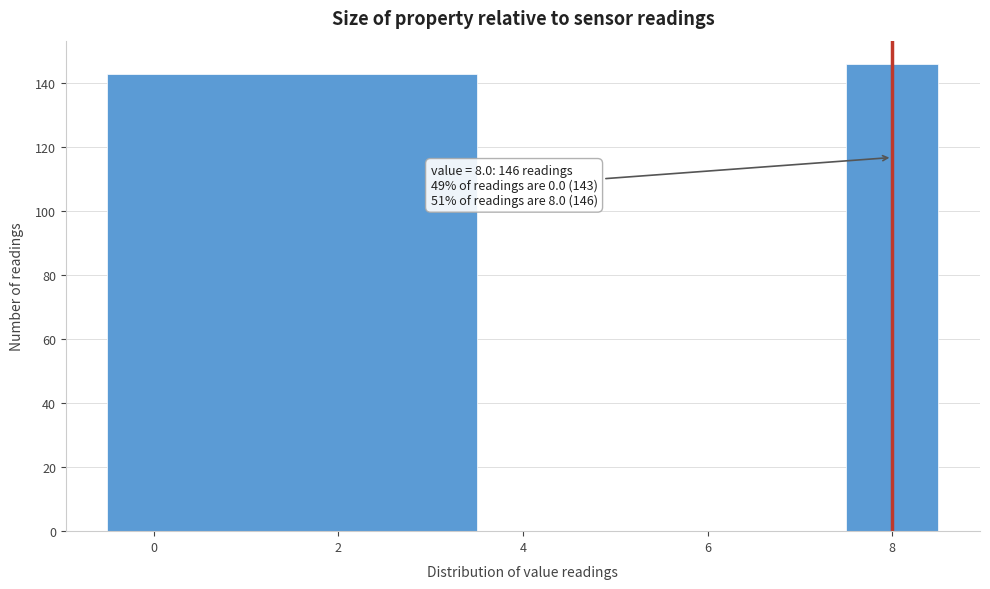

Which range on the x-axis has the tallest bar?

7.5 to 8.5